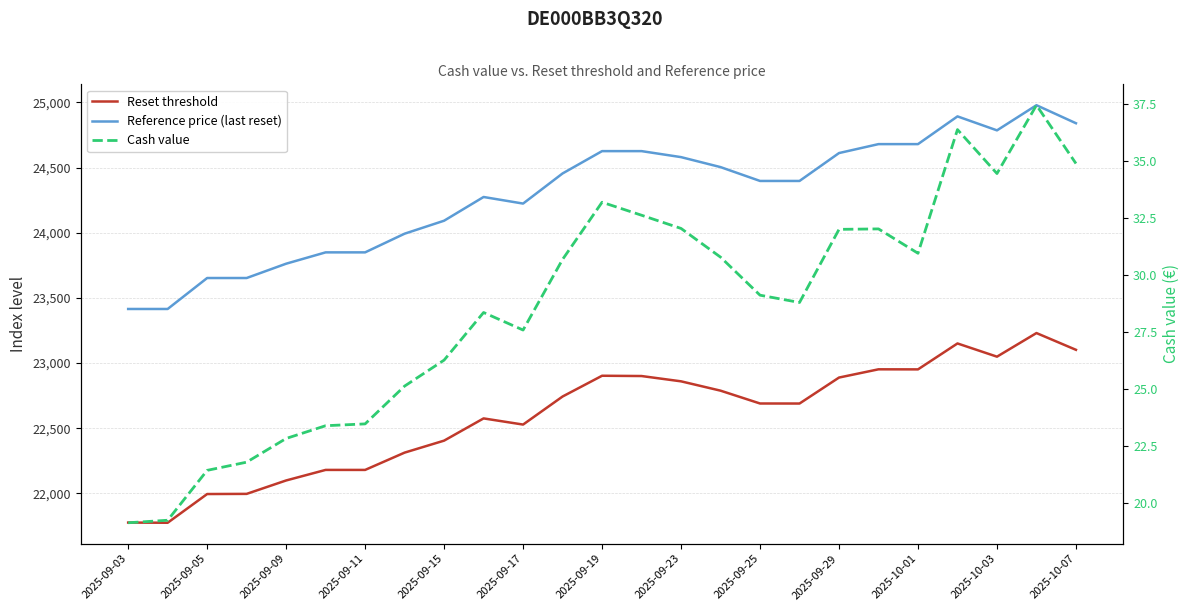

How many data points in Cash value are above 29?

13